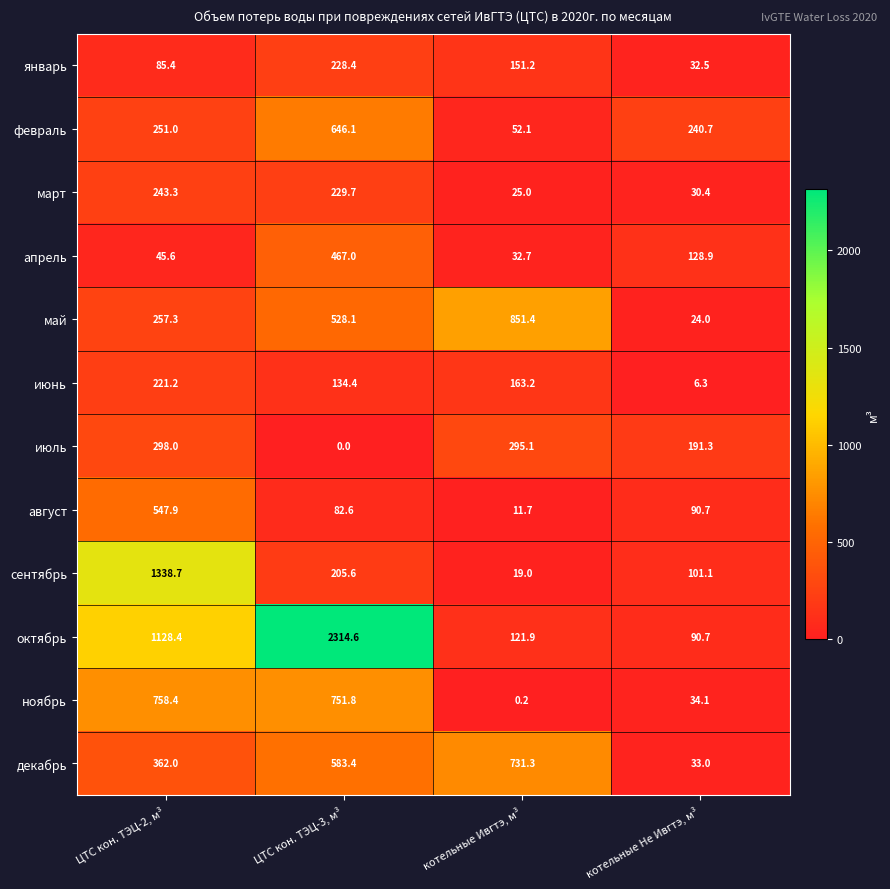

Is it true that ноябрь equals 54.6 at котельные Не Ивгтэ, м³?

False